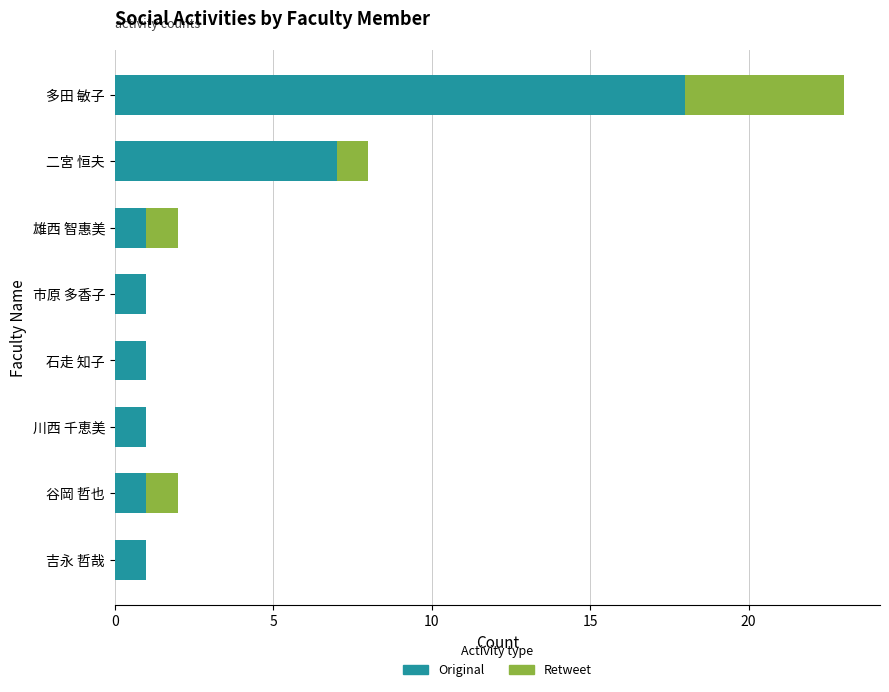

What is the sum of all Original values?

31